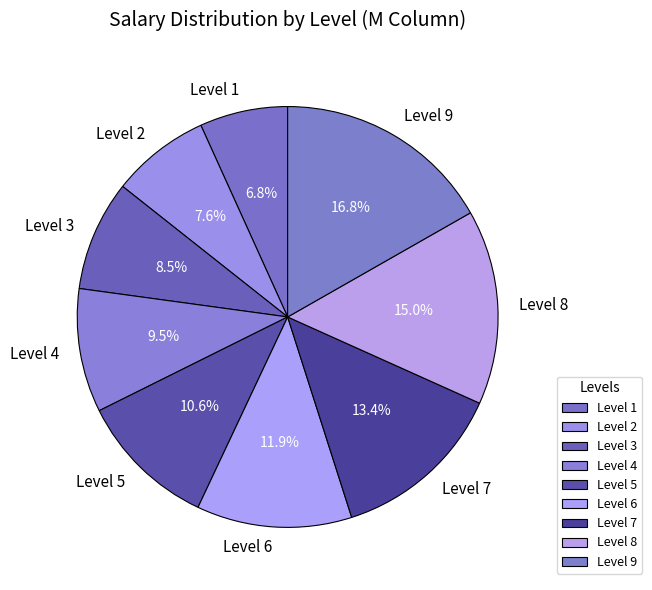

Is it true that Level 4 is 23% of the pie?

False